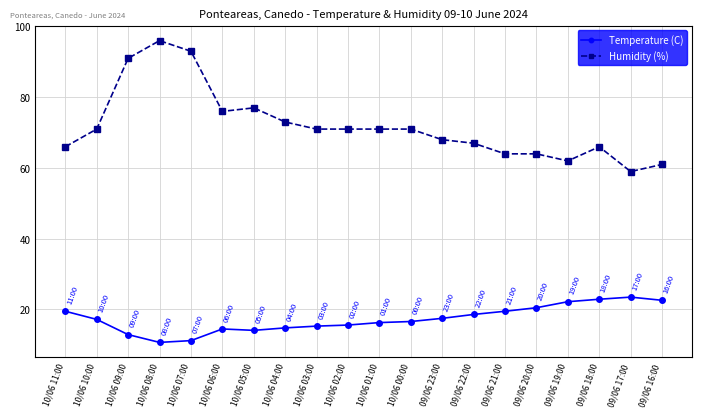

Is this an area chart (filled region under the line)?

No